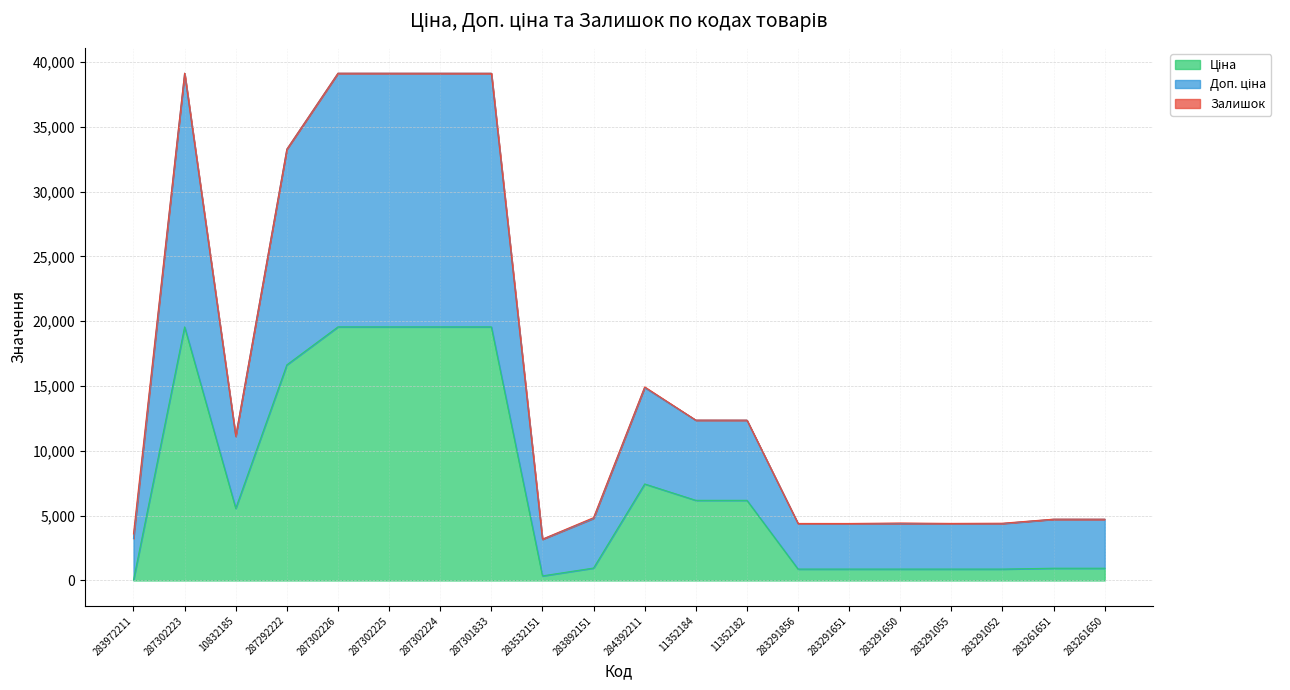

What is the value of the Доп. ціна point at the 16th from the left?

4432.9